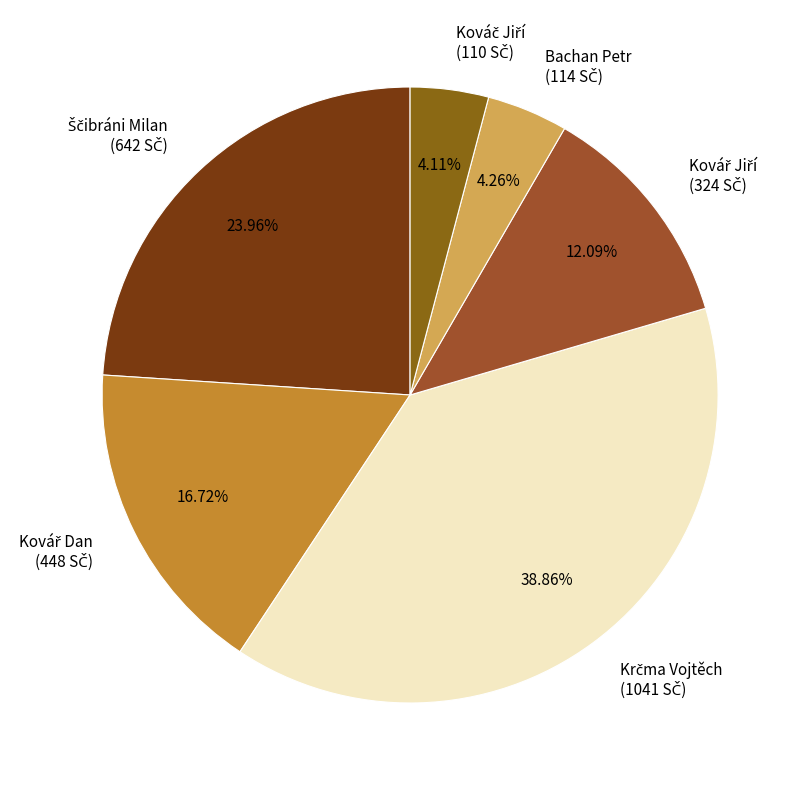

To the nearest percent, what percentage of the pie is Bachan Petr?

4%